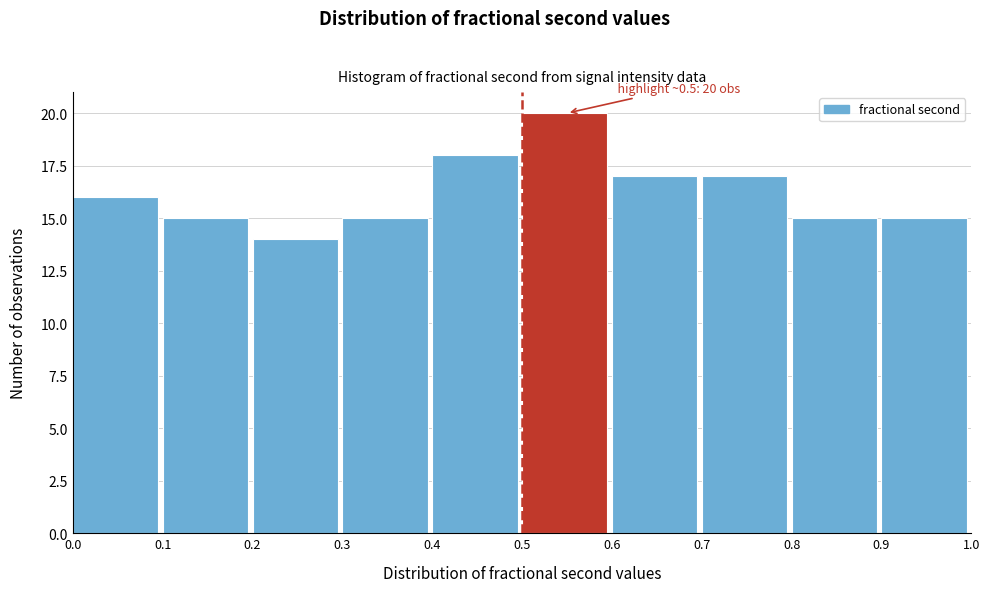

Over which range of the x-axis is the bar tallest?

0.5 to 0.6